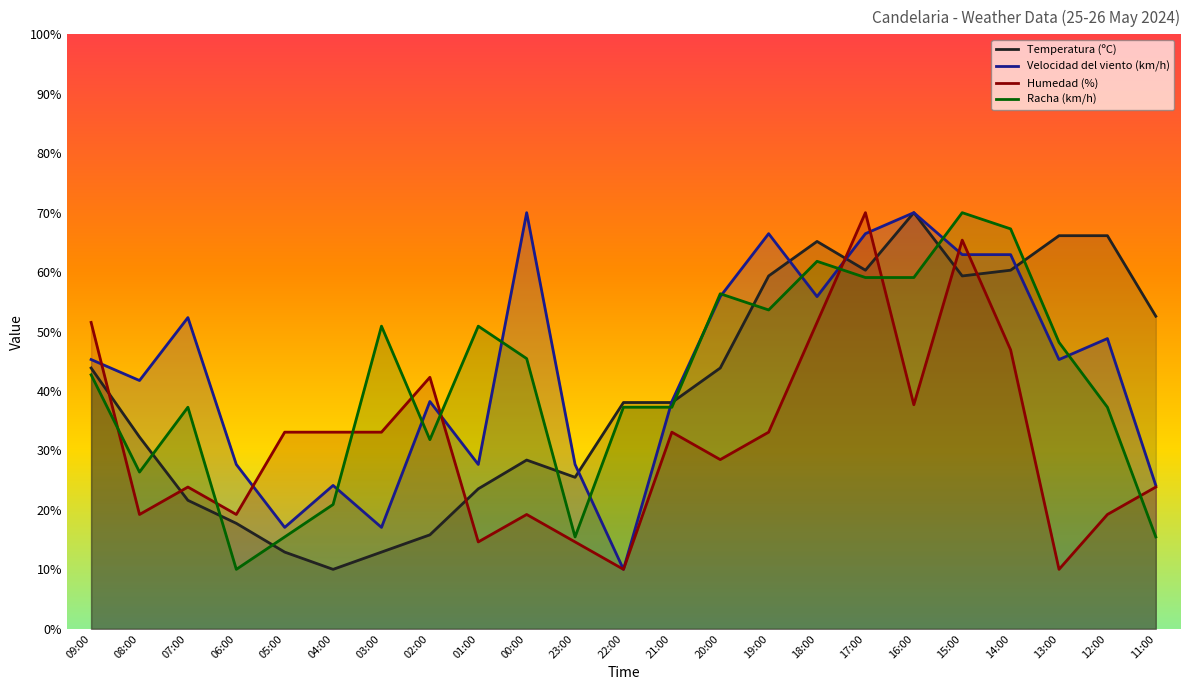

What is the sum of all Humedad (%) values?

733.1